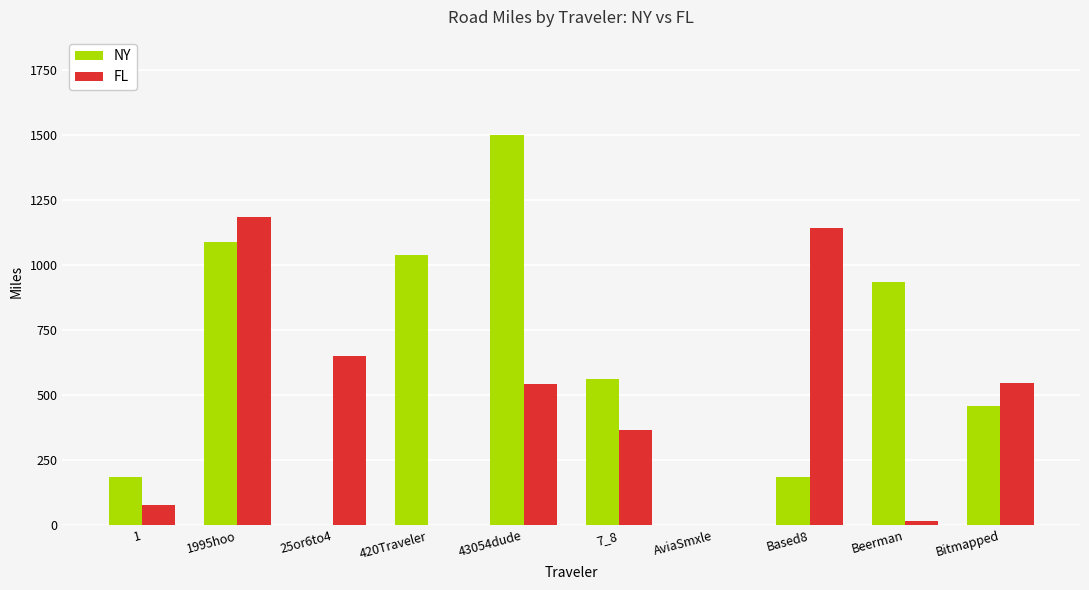

What is the highest value of the FL series?

1187.4